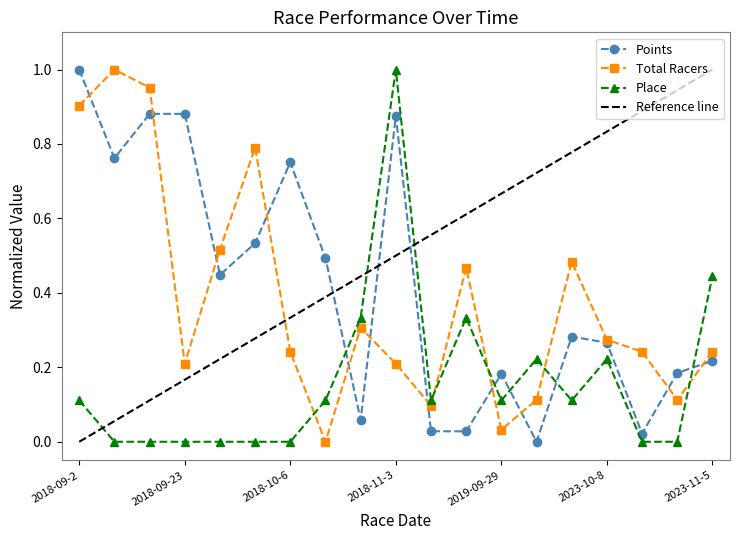

At how many categories does at least one series exceed 0?

19